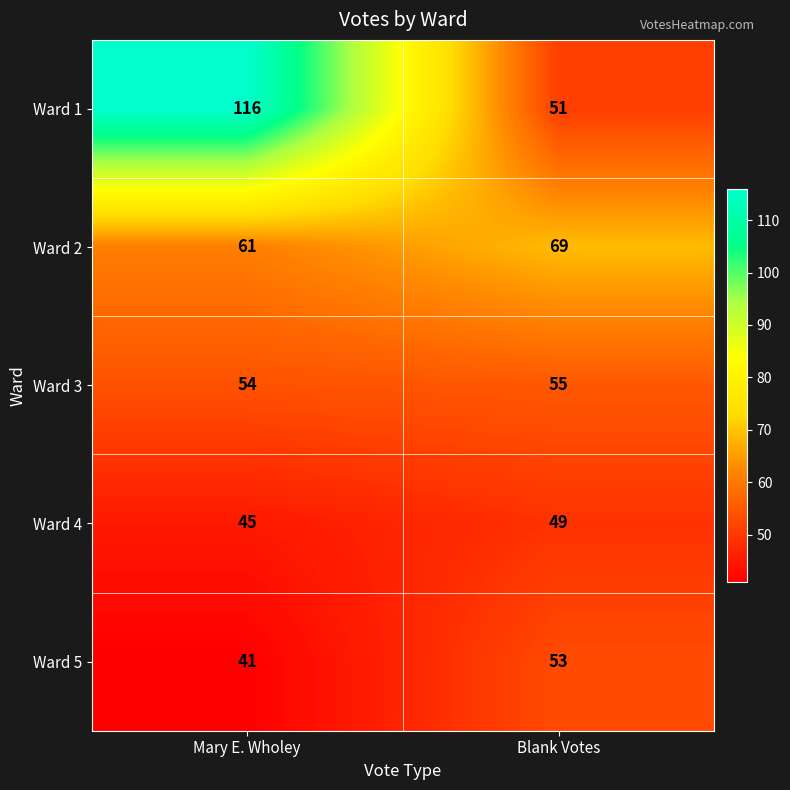

Is it true that Ward 2 equals 99 at Mary E. Wholey?

False